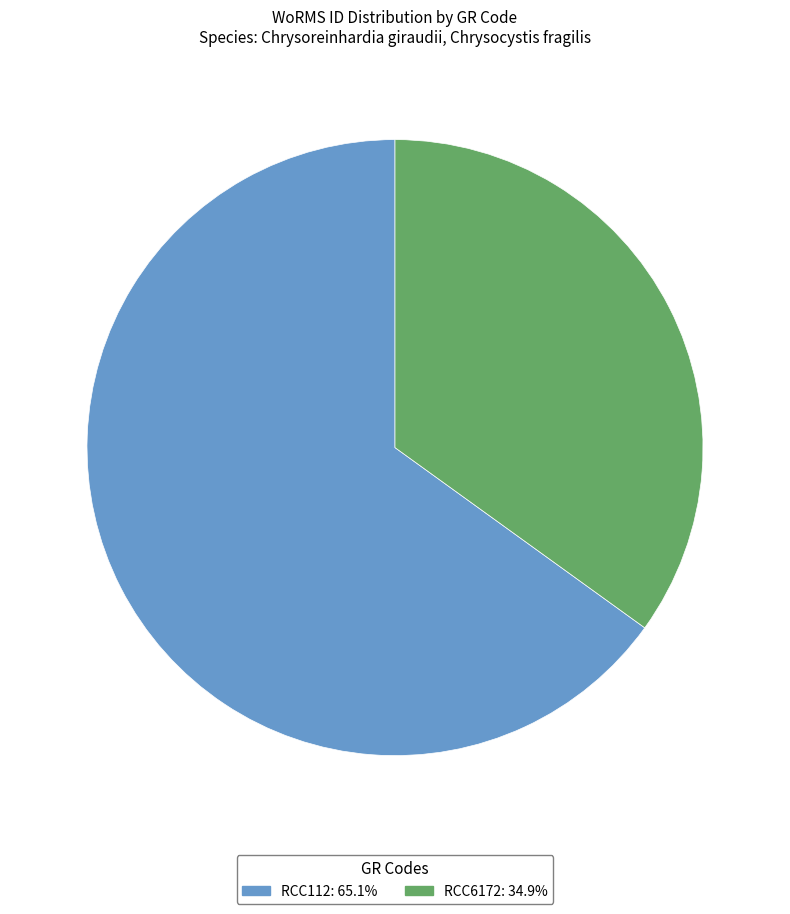

Rank the categories by value from highest to lowest.

RCC112, RCC6172